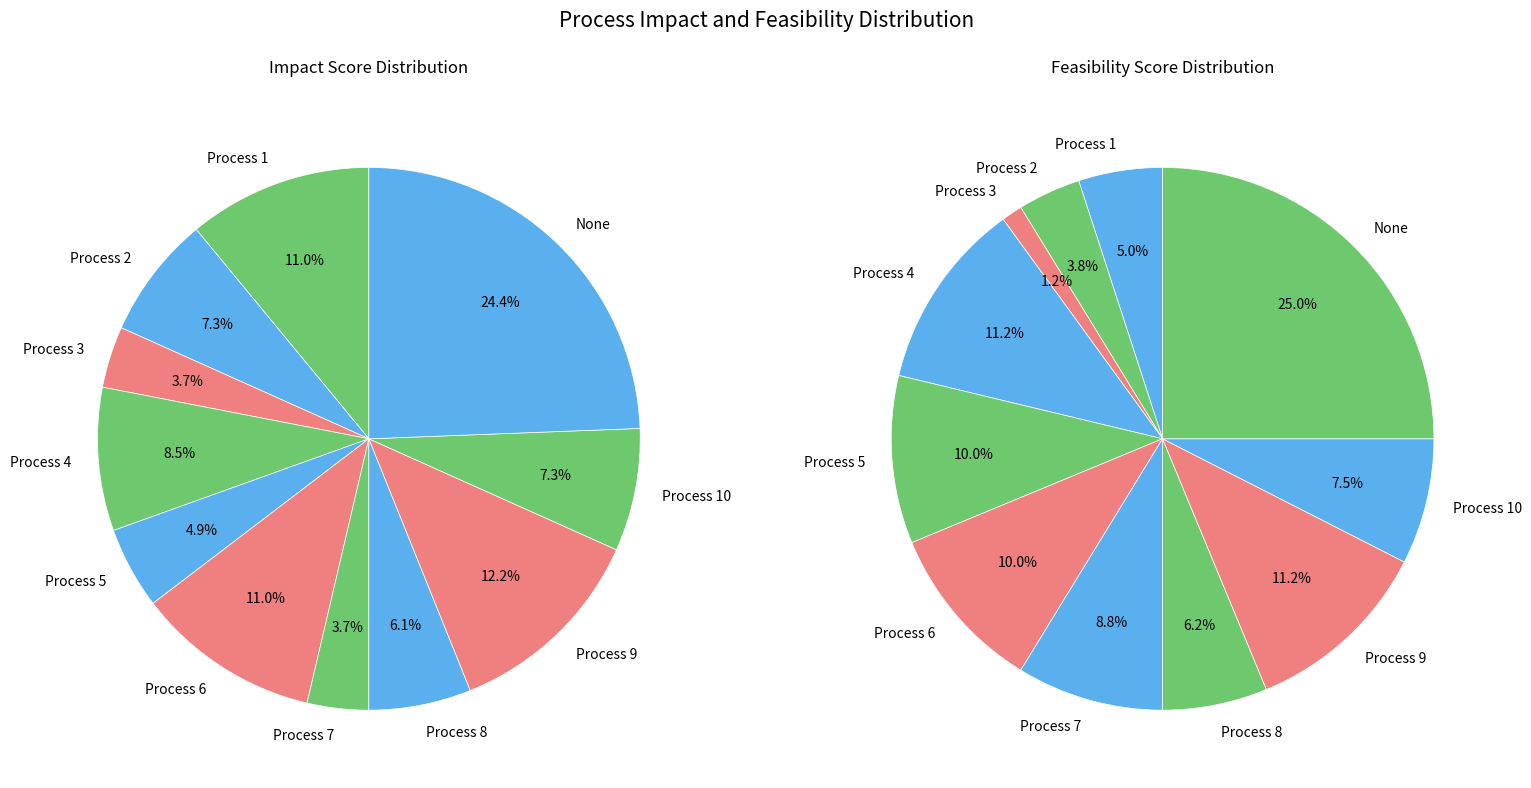

Is there a majority slice in this chart?

No